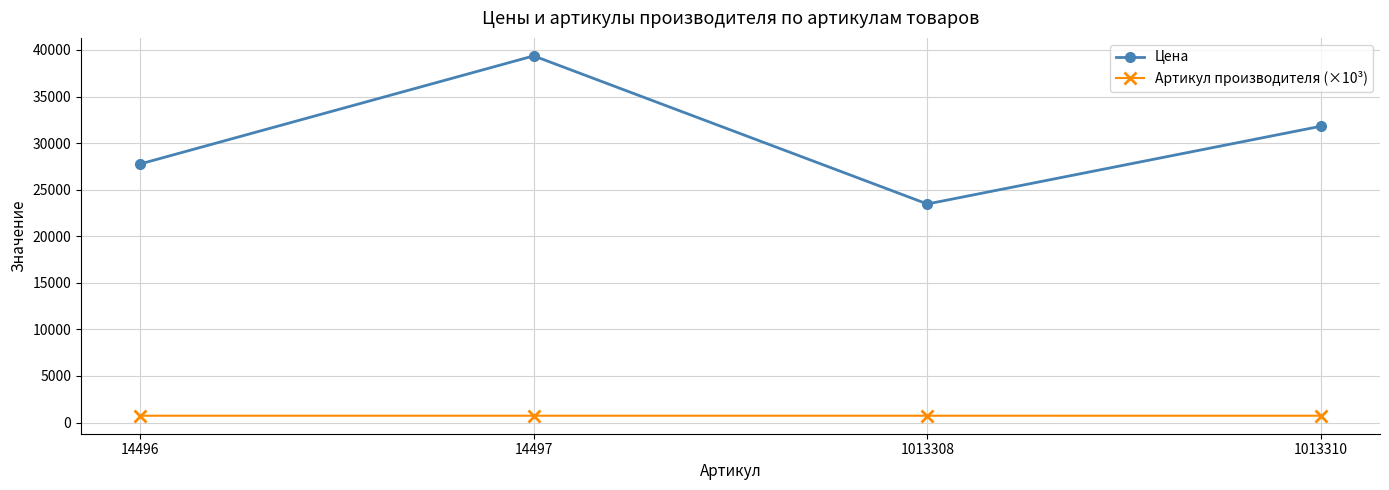

At which category is the sum across all series the highest?

14497